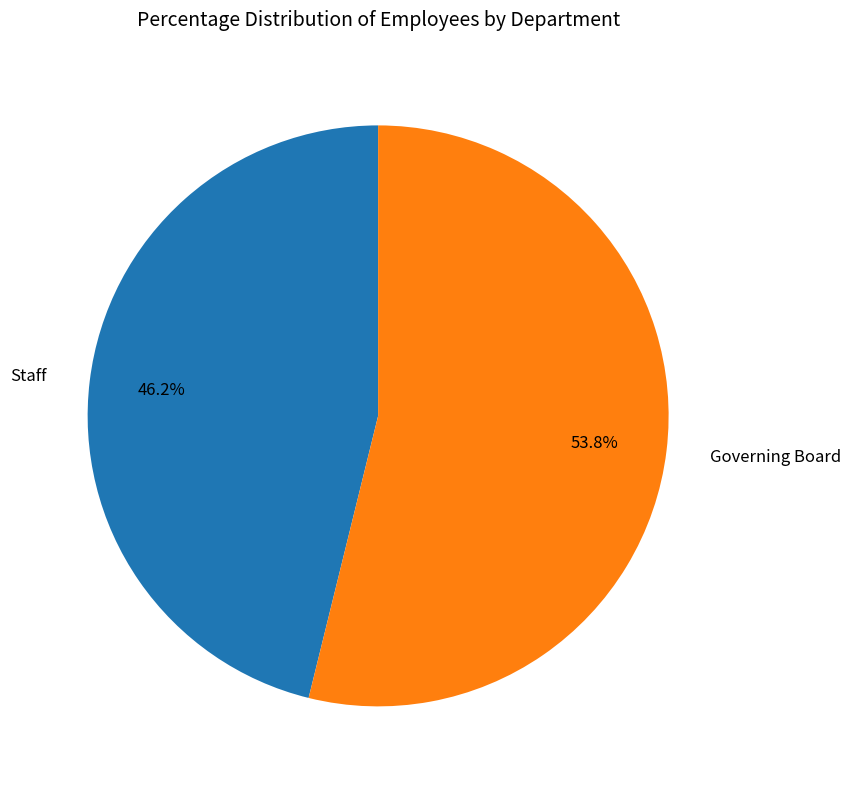

What percentage do Governing Board and Staff together represent?

100.0%